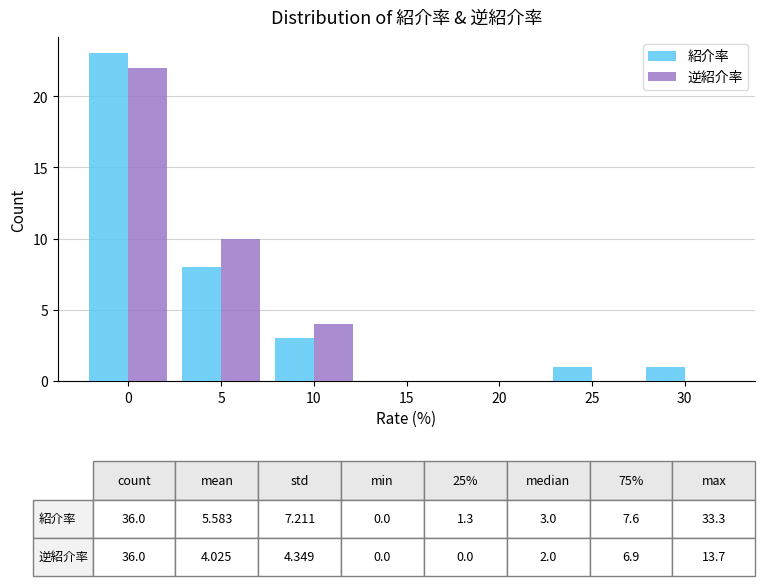

Reading right to left, what are all the values shown in this chart?

紹介率: 30=1	25=1	20=0	15=0	10=3	5=8	0=23
逆紹介率: 30=0	25=0	20=0	15=0	10=4	5=10	0=22